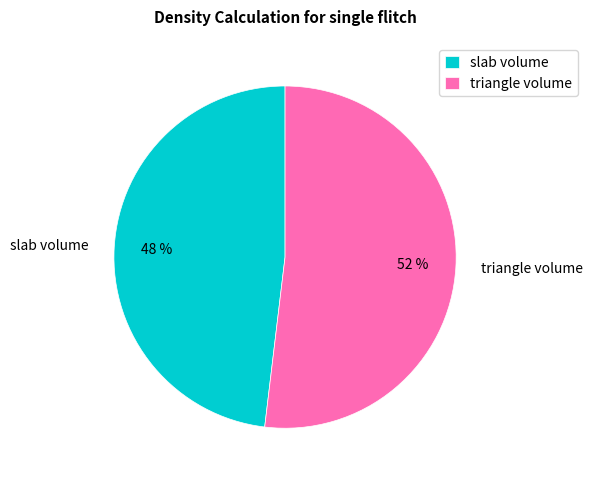

To the nearest percent, what is the difference between the slab volume and triangle volume slice percentages?

4%